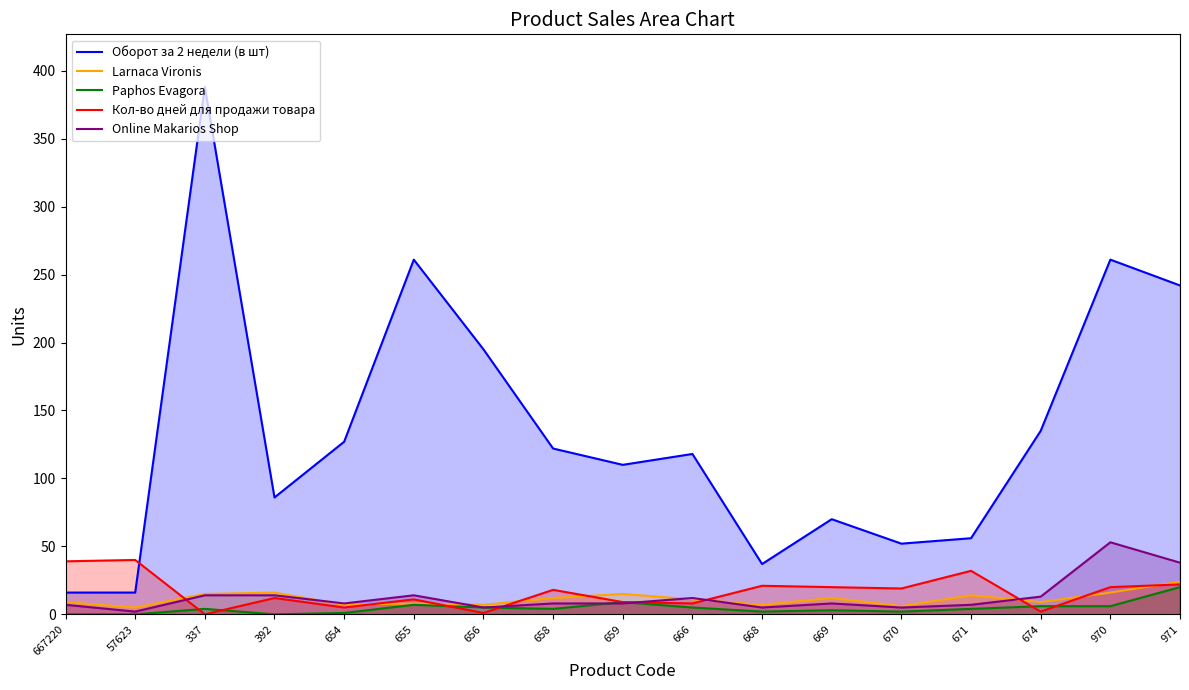

What is the sum of all Оборот за 2 недели (в шт) values?

2292